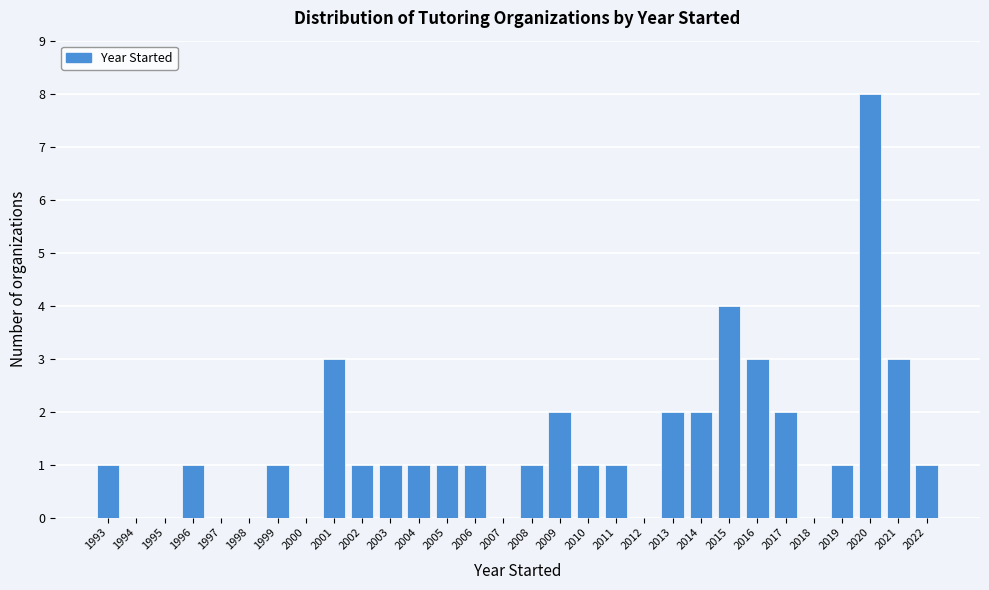

Reading left to right, what are all the values shown in this chart?

1993=1	1994=0	1995=0	1996=1	1997=0	1998=0	1999=1	2000=0	2001=3	2002=1	2003=1	2004=1	2005=1	2006=1	2007=0	2008=1	2009=2	2010=1	2011=1	2012=0	2013=2	2014=2	2015=4	2016=3	2017=2	2018=0	2019=1	2020=8	2021=3	2022=1